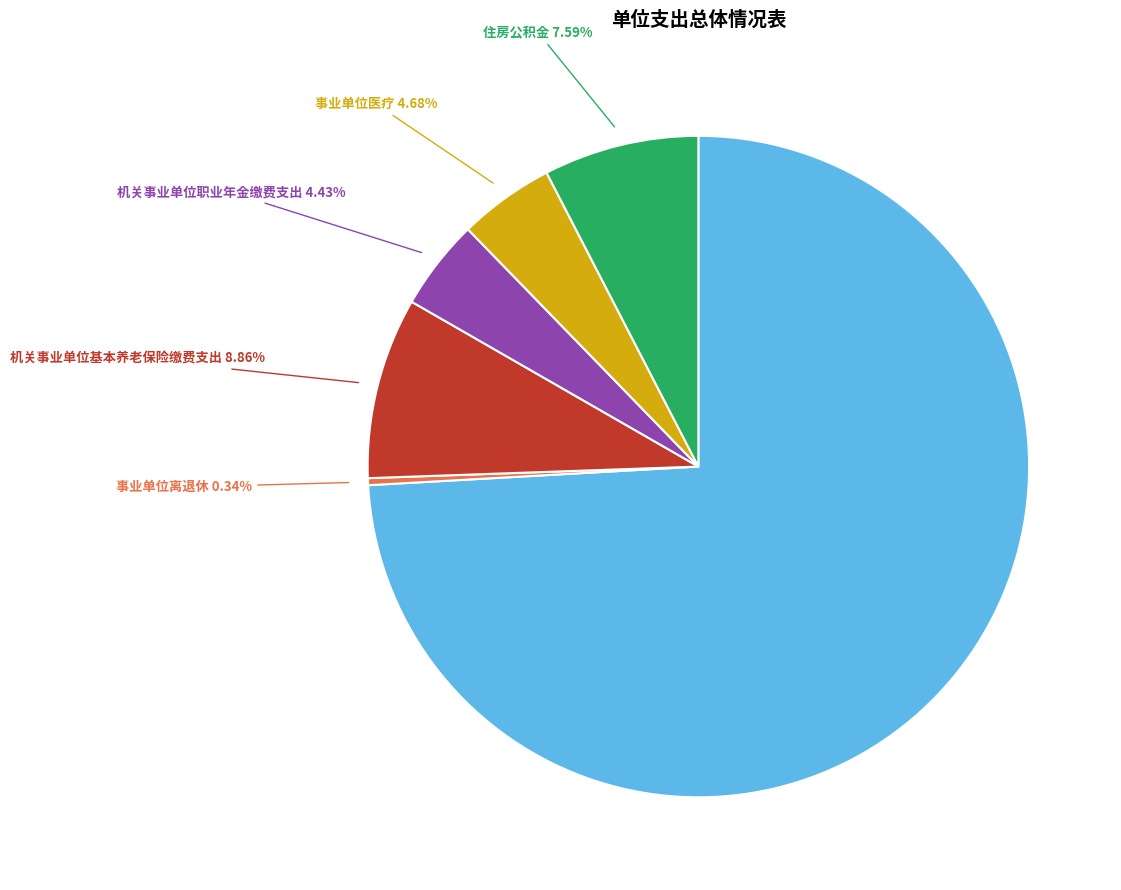

Approximately how many times larger is the value at 住房公积金 compared to 机关事业单位基本养老保险缴费支出?

0.9